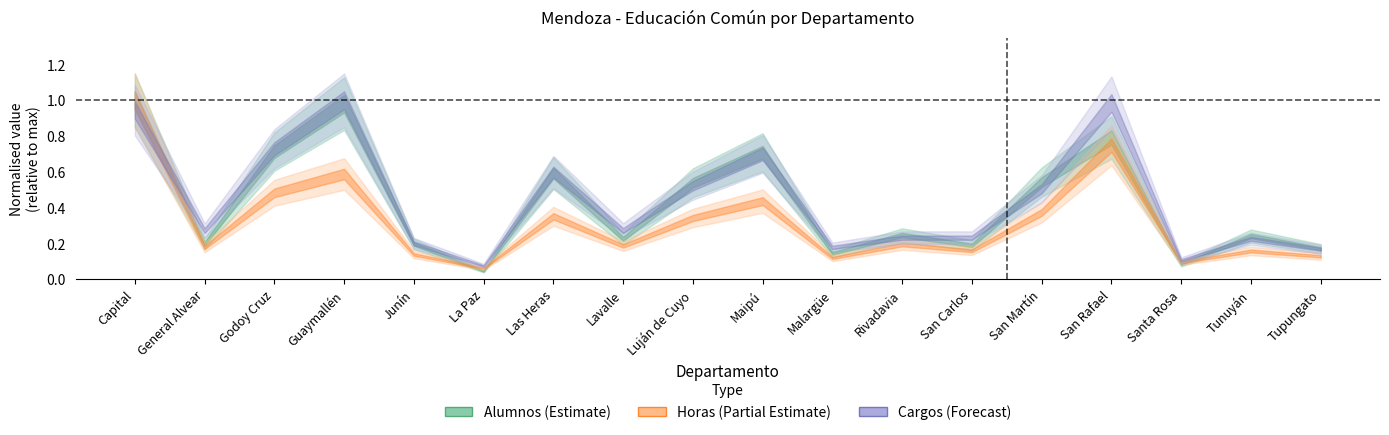

Where is the first local maximum for Alumnos?

Guaymallén